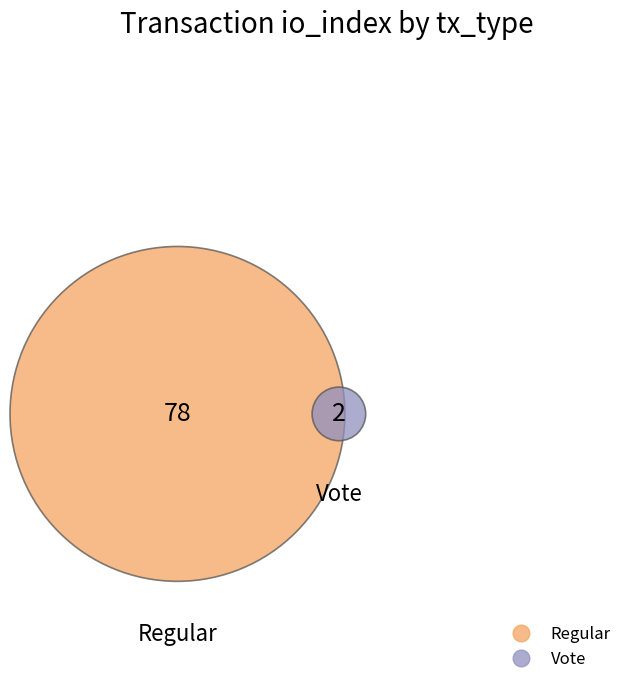

To the nearest percent, what is the average slice percentage?

50%